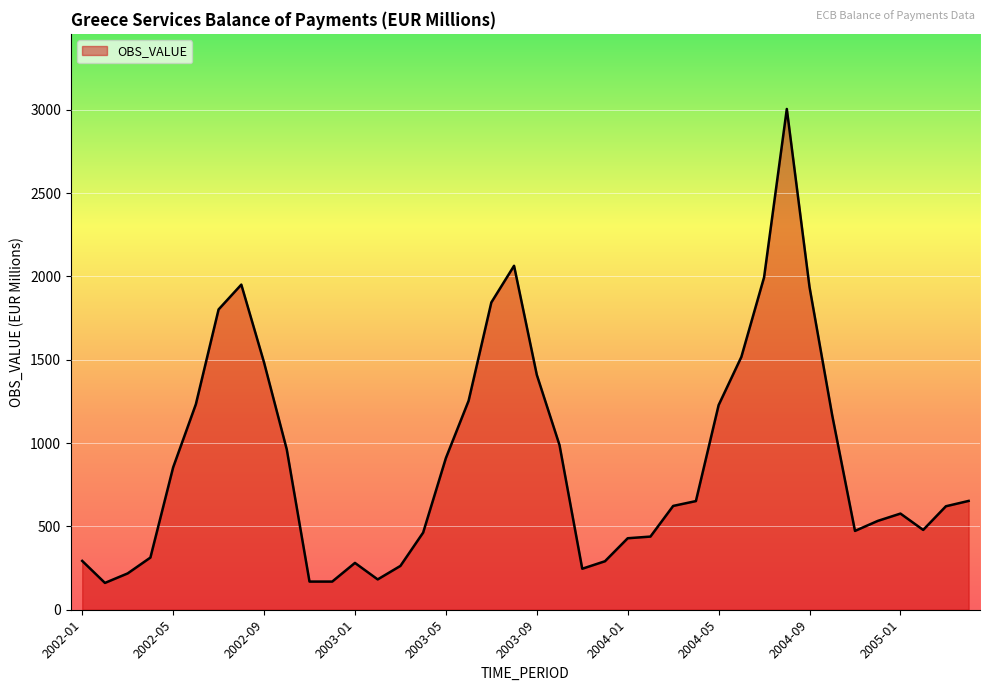

What is the greatest value displayed?

3005